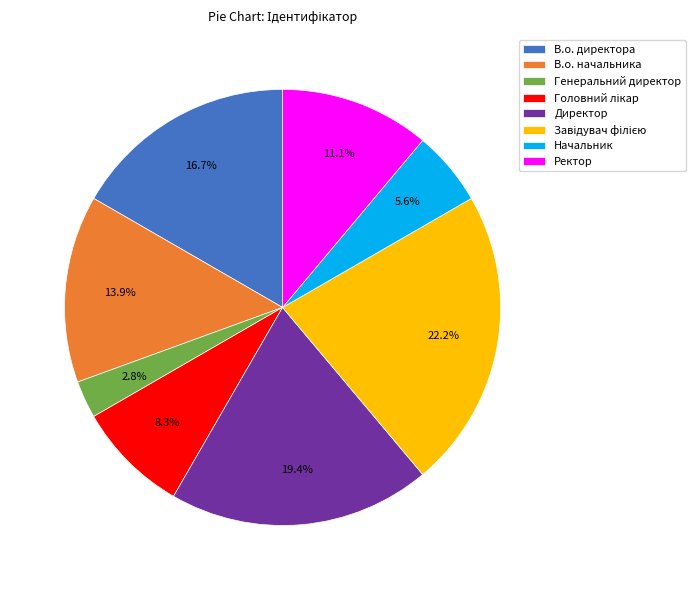

Is В.о. начальника the majority of the pie?

No